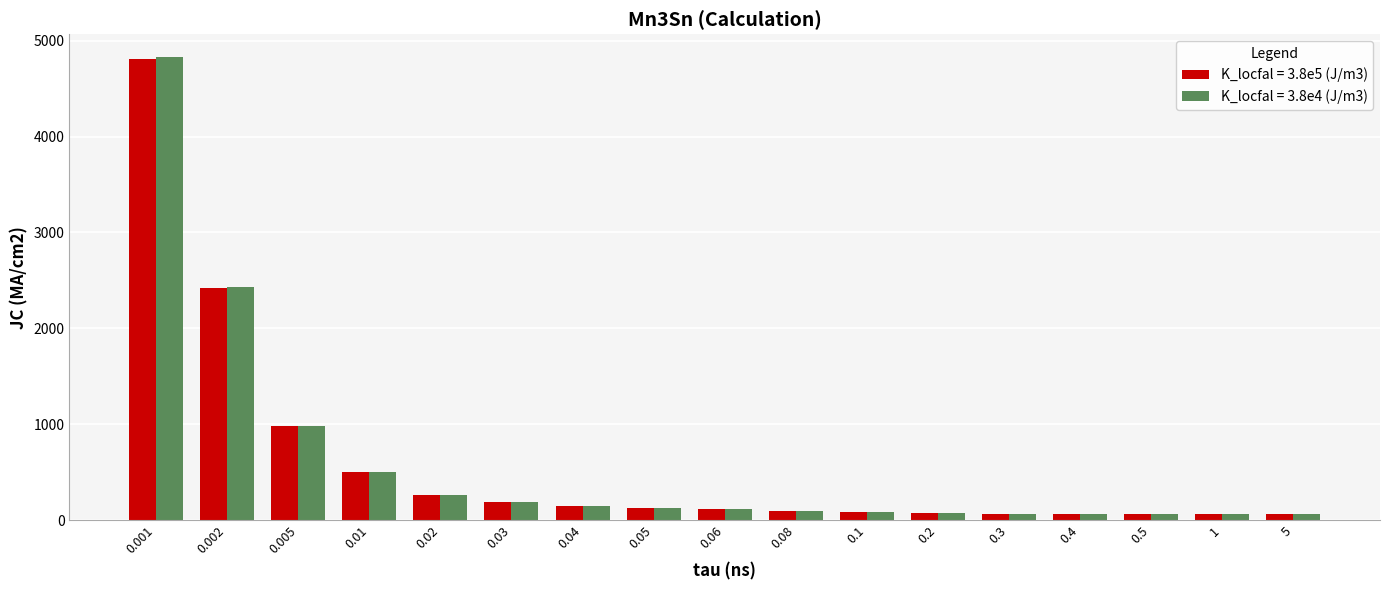

Which series has the widest spread of values?

K_locfal = 3.8e4 (J/m3)